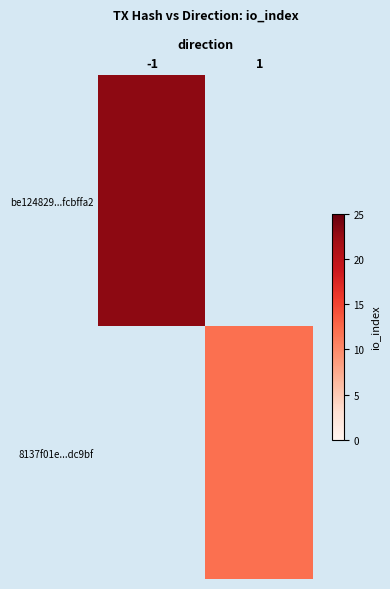

Which category has the highest value in the 8137f01e...dc9bf series?

-1